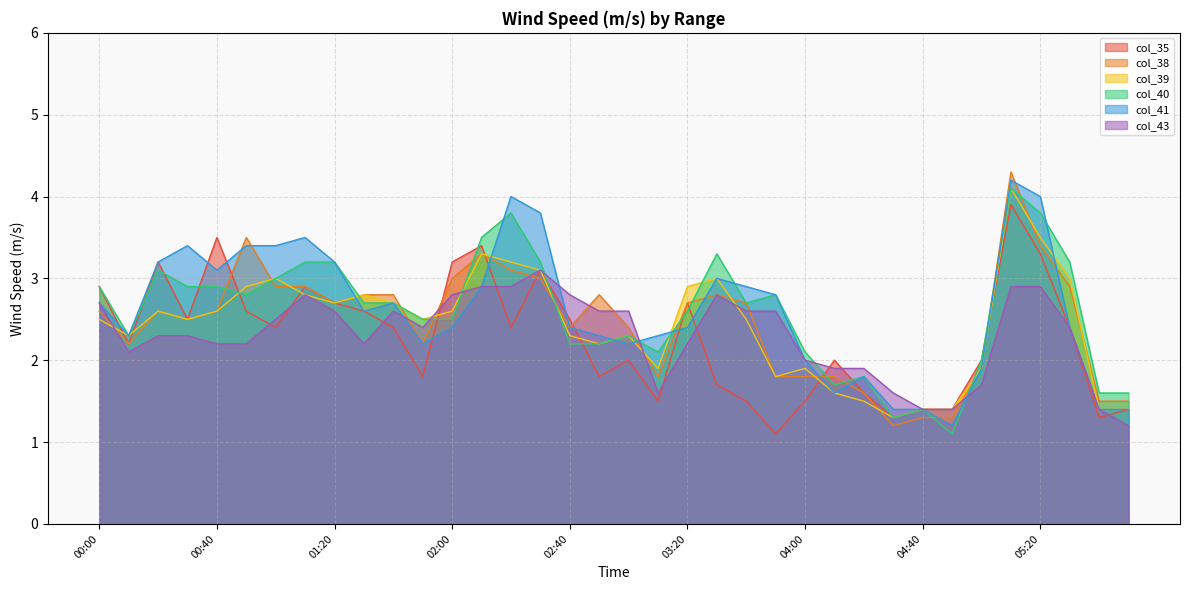

Which series has the widest spread of values?

col_38